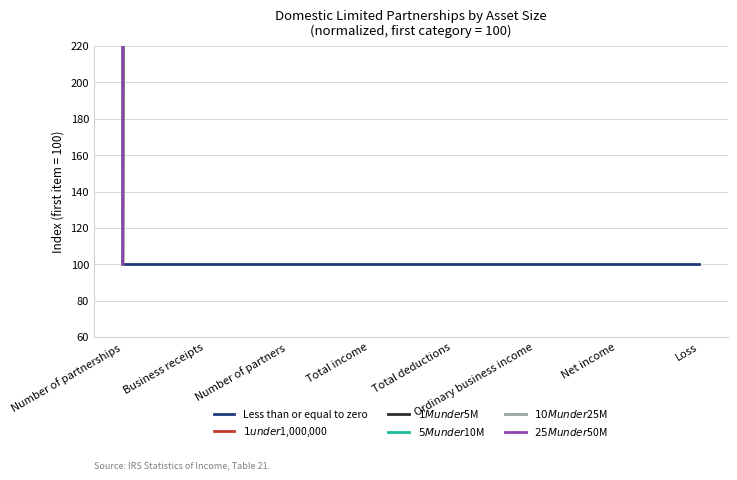

At how many categories does at least one series exceed 39676?

5